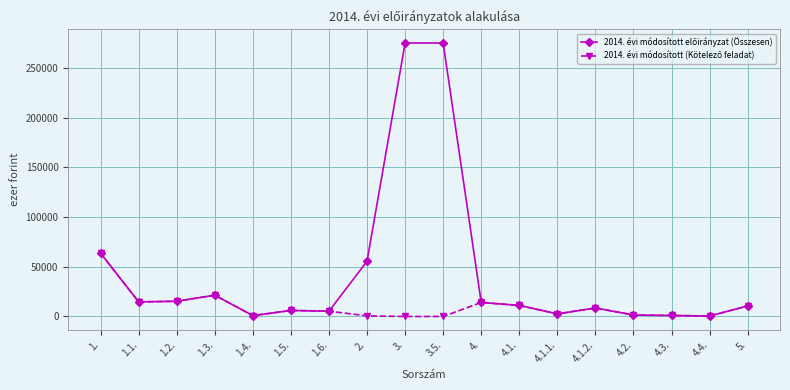

What is the label of the 18th point from the right?

1.